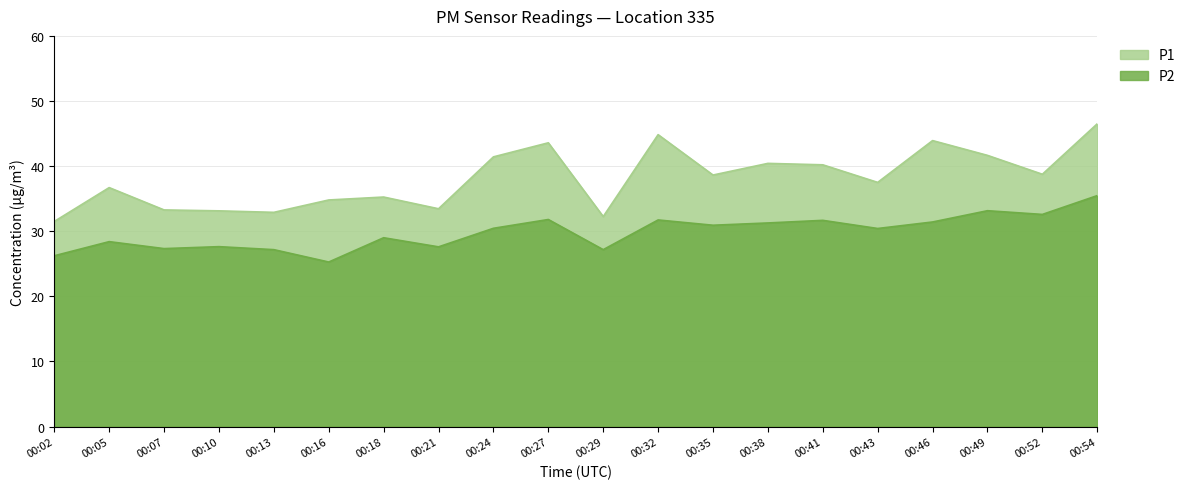

Rank the series by their maximum value, from lowest to highest.

P2, P1